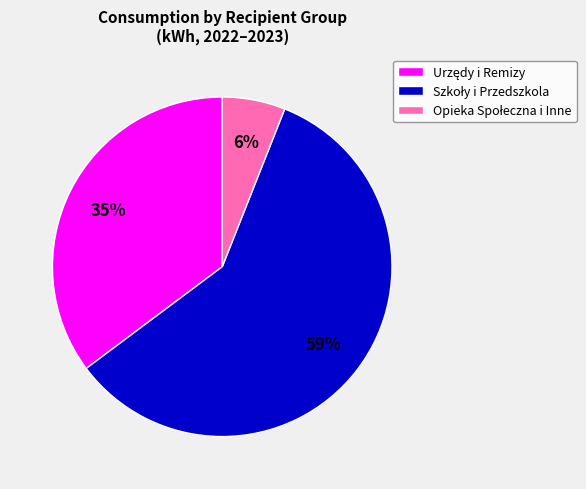

To the nearest percent, what is the difference between the largest and smallest slice percentages?

53%